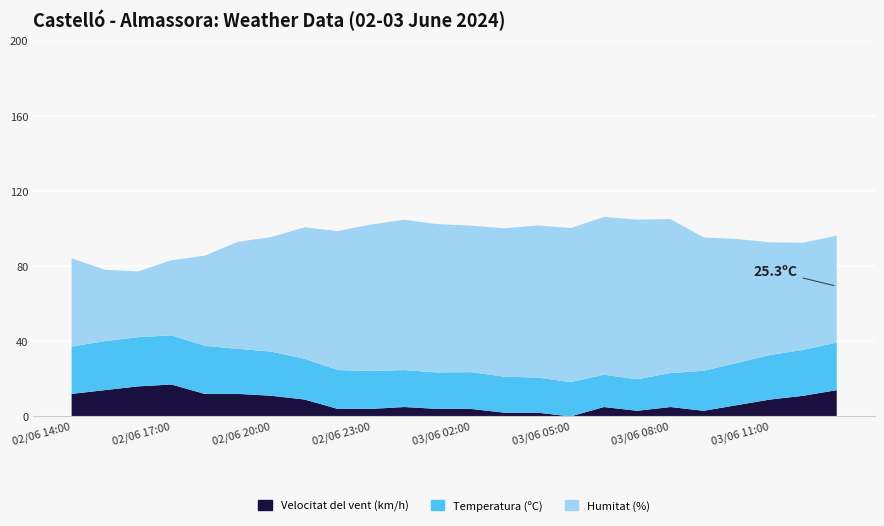

Reading left to right, what are all the values shown in this chart?

Temperatura (ºC): 25.2	26.1	26.2	26.2	25.6	24.0	23.5	21.7	20.7	20.2	19.7	19.4	19.6	19.2	18.7	18.3	17.2	16.8	18.1	21.3	22.5	23.7	24.5	25.3
Humitat (%): 47.0	38.0	35.0	40.0	48.0	57.0	61.0	70.0	74.0	78.0	80.0	79.0	78.0	79.0	81.0	82.0	84.0	85.0	82.0	71.0	66.0	60.0	57.0	57.0
Velocitat del vent (km/h): 12.0	14.0	16.0	17.0	12.0	12.0	11.0	9.0	4.0	4.0	5.0	4.0	4.0	2.0	2.0	0.0	5.0	3.0	5.0	3.0	6.0	9.0	11.0	14.0